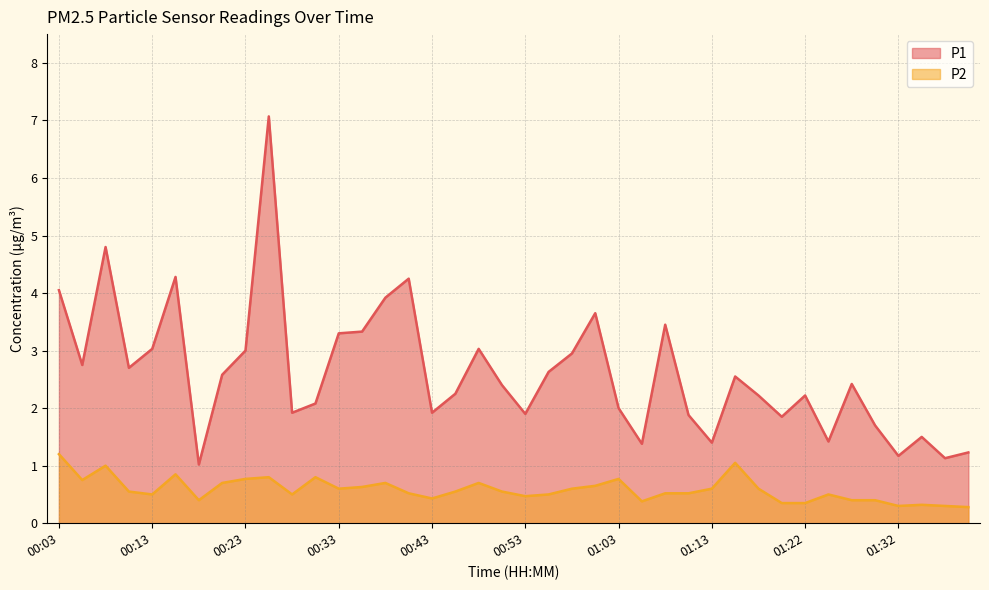

Does the chart display data point markers on the line(s)?

No